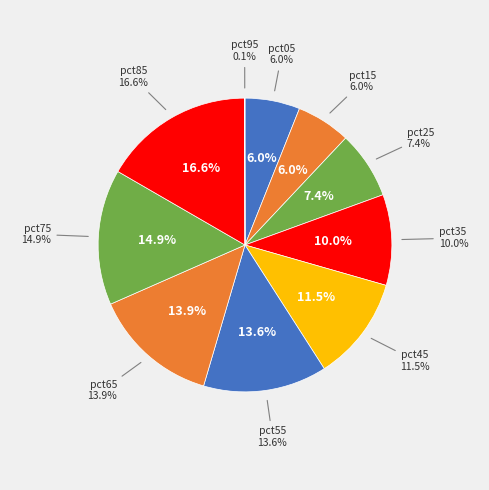

True or false: pct95 accounts for 1% of the total.

False